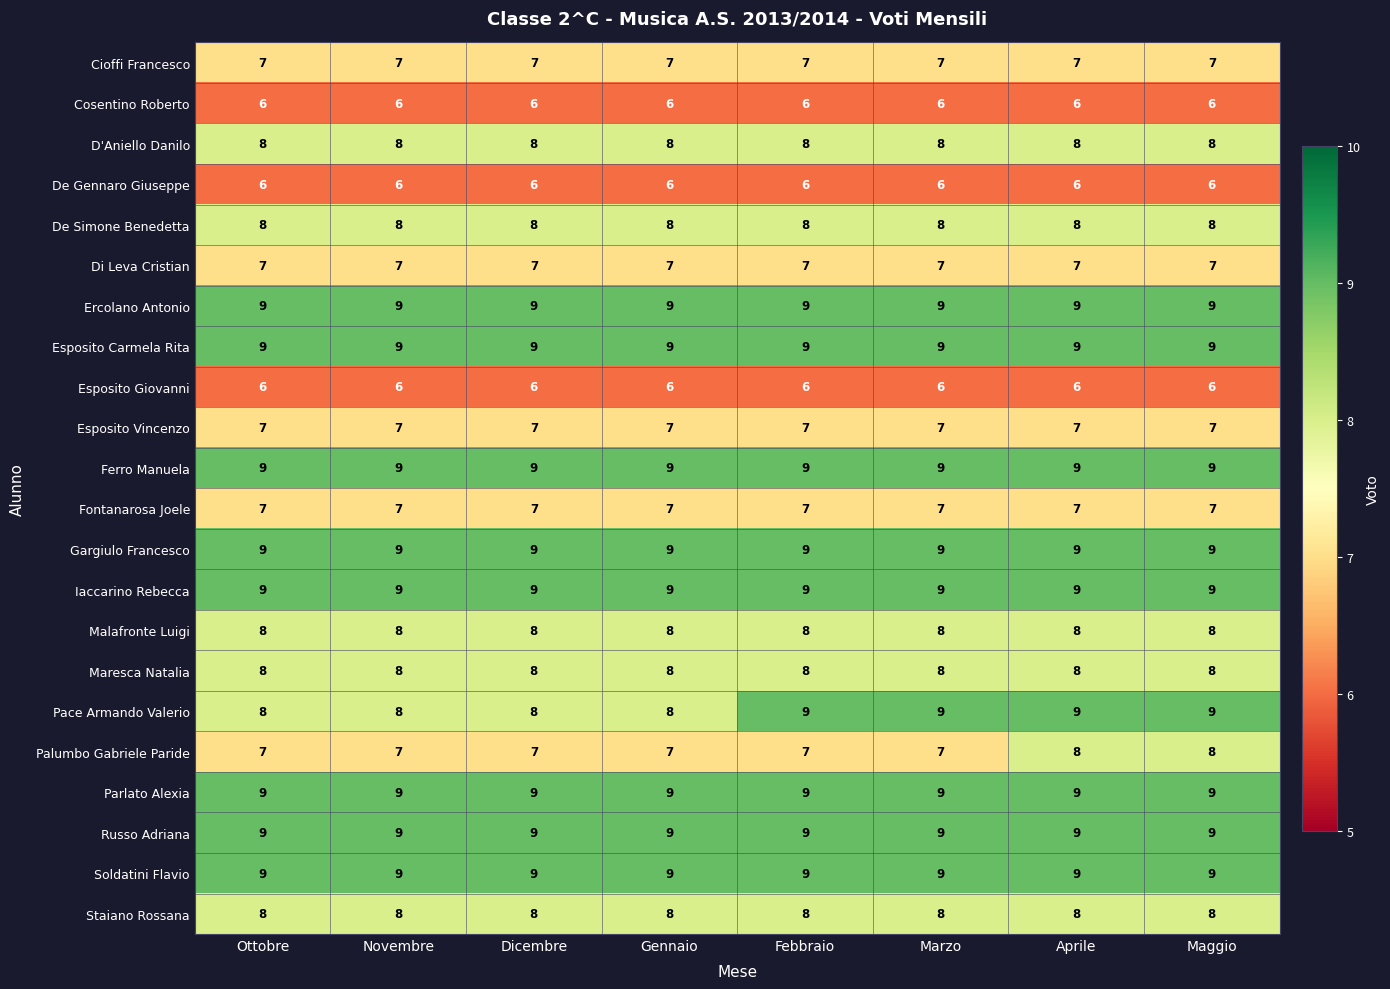

Between Dicembre and Marzo, which series saw the biggest shift?

Pace Armando Valerio